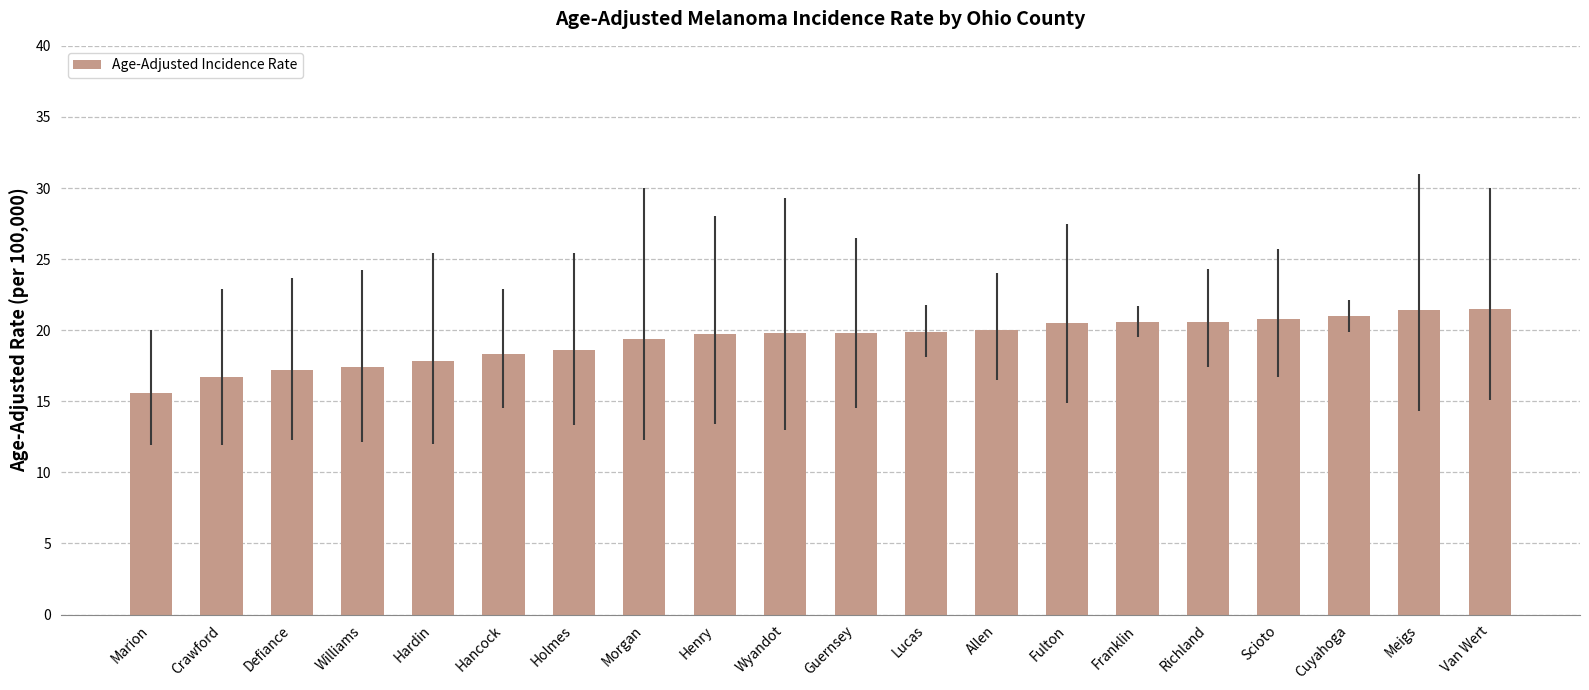

At which label does the data first exceed 19?

Morgan